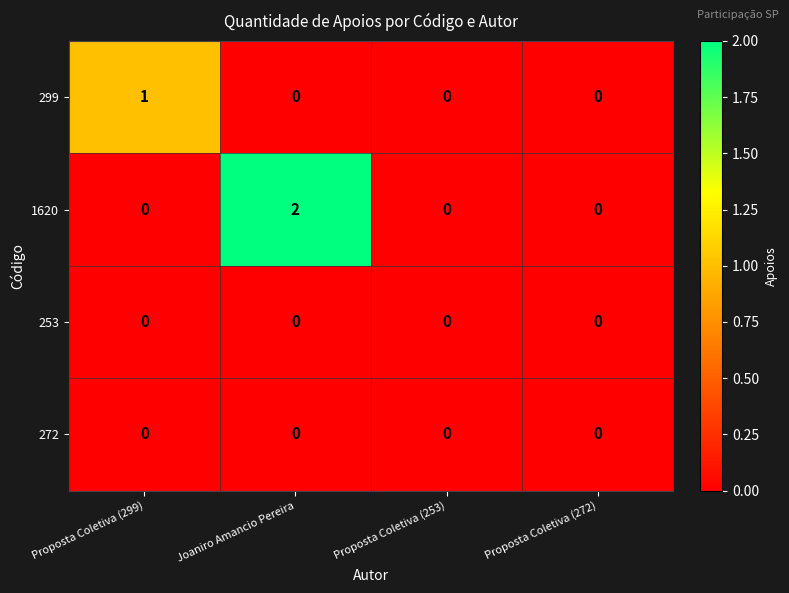

Which series changed the most between Proposta Coletiva (299) and Joaniro Amancio Pereira?

1620